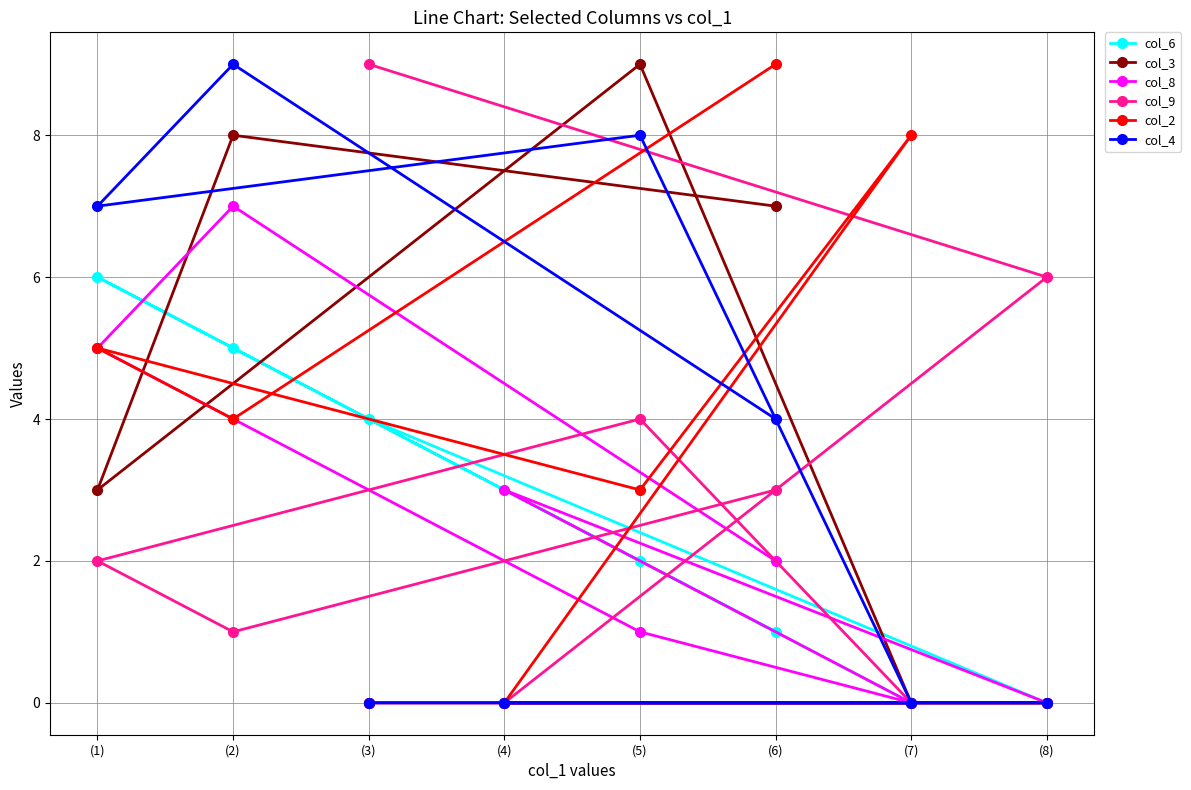

Between (3) and (2), which series saw the biggest shift?

col_4